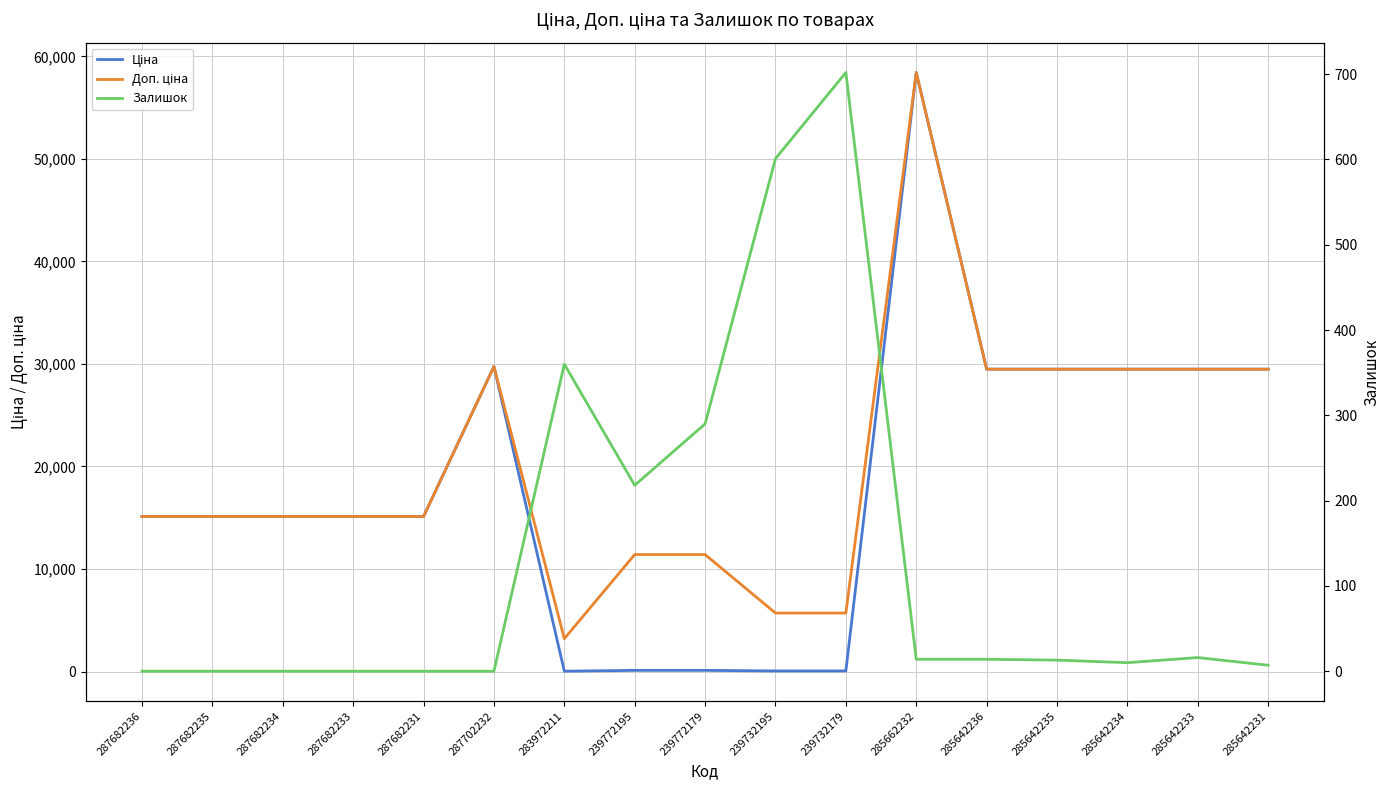

Which series ends up on top after the final intersection of Залишок and Ціна?

Ціна